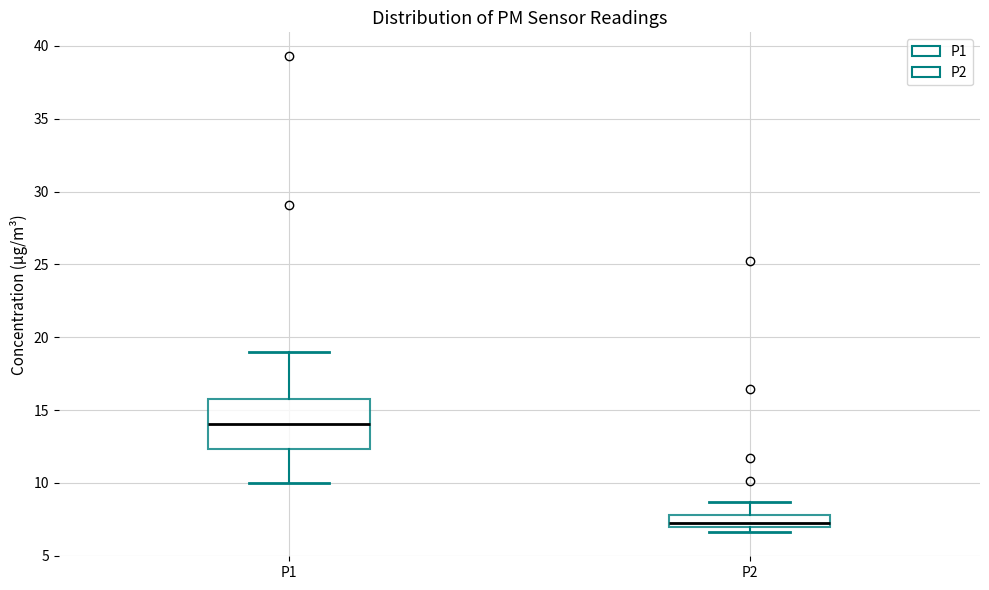

Reading left to right, read every box against the y-axis: the position of its median line, the range the box covers, and the ends of its whiskers. The values are not printed on the chart, so give them approximately, as read against the axis.

P1: median 14.0, box 12.5 to 15.5, whiskers 10.0 to 19.0
P2: median 7.5, box 7.0 to 8.0, whiskers 6.5 to 8.5